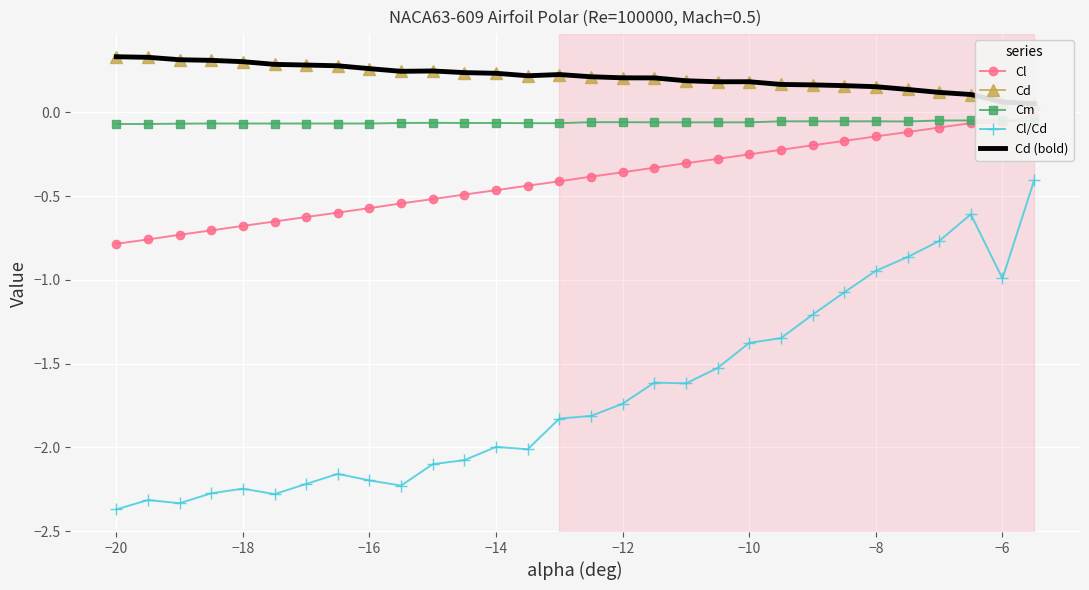

Reading left to right, list all the values displayed in this chart.

Cl: -0.8	-0.8	-0.7	-0.7	-0.7	-0.7	-0.6	-0.6	-0.6	-0.5	-0.5	-0.5	-0.5	-0.4	-0.4	-0.4	-0.4	-0.3	-0.3	-0.3	-0.3	-0.2	-0.2	-0.2	-0.1	-0.1	-0.1	-0.1	-0.1	-0.0
Cd: 0.3	0.3	0.3	0.3	0.3	0.3	0.3	0.3	0.3	0.2	0.2	0.2	0.2	0.2	0.2	0.2	0.2	0.2	0.2	0.2	0.2	0.2	0.2	0.2	0.2	0.1	0.1	0.1	0.1	0.1
Cm: -0.1	-0.1	-0.1	-0.1	-0.1	-0.1	-0.1	-0.1	-0.1	-0.1	-0.1	-0.1	-0.1	-0.1	-0.1	-0.1	-0.1	-0.1	-0.1	-0.1	-0.1	-0.1	-0.1	-0.1	-0.1	-0.1	-0.0	-0.0	-0.0	-0.1
Cl/Cd: -2.4	-2.3	-2.3	-2.3	-2.2	-2.3	-2.2	-2.2	-2.2	-2.2	-2.1	-2.1	-2.0	-2.0	-1.8	-1.8	-1.7	-1.6	-1.6	-1.5	-1.4	-1.3	-1.2	-1.1	-0.9	-0.9	-0.8	-0.6	-1.0	-0.4
Cd (bold): 0.3	0.3	0.3	0.3	0.3	0.3	0.3	0.3	0.3	0.2	0.2	0.2	0.2	0.2	0.2	0.2	0.2	0.2	0.2	0.2	0.2	0.2	0.2	0.2	0.2	0.1	0.1	0.1	0.1	0.1